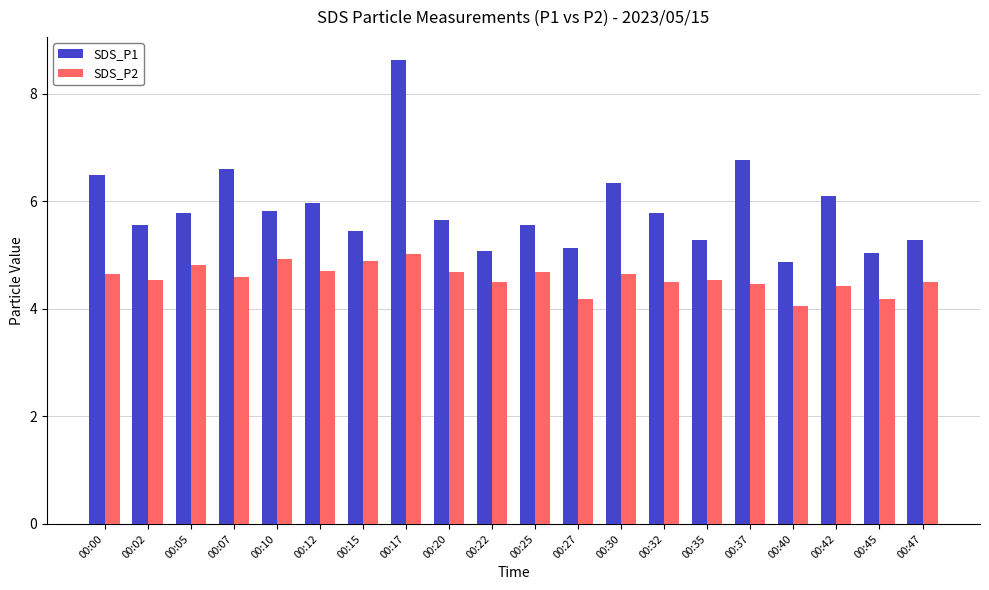

Is it true that SDS_P2 equals 7.0 at 00:25?

False